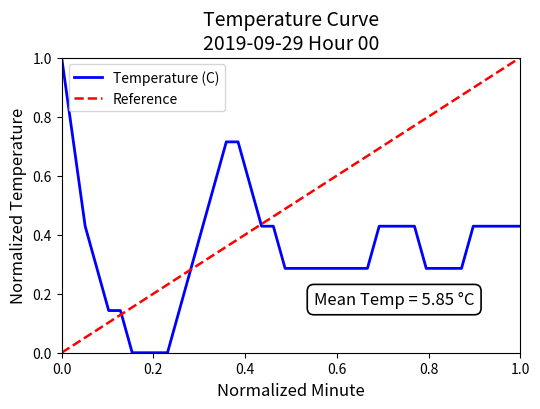

What is the highest value of the Temperature (C) series?

1.0